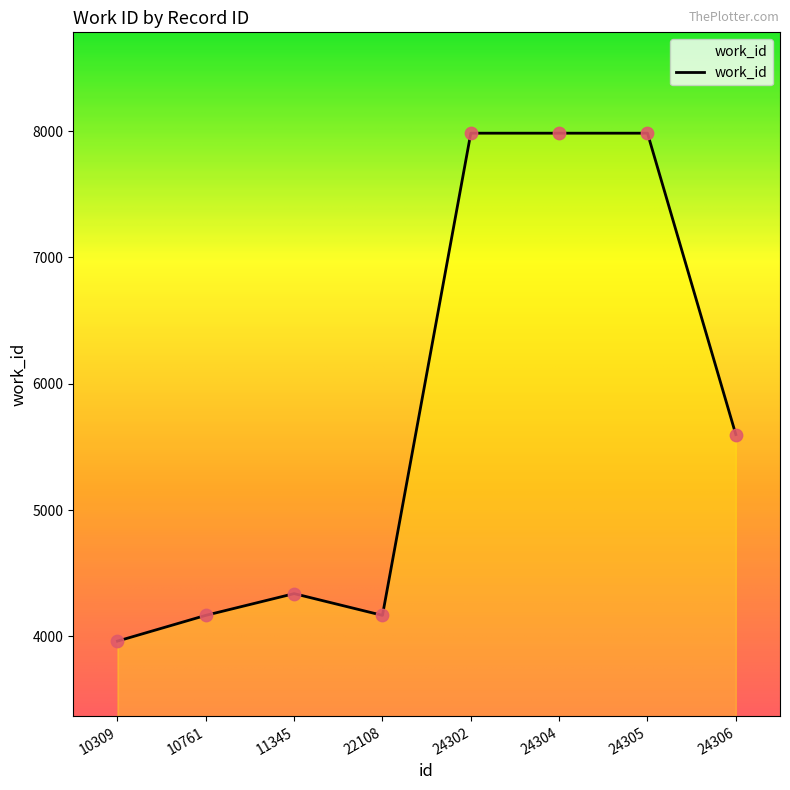

Approximately how many times larger is the value at 10761 compared to 24302?

0.5